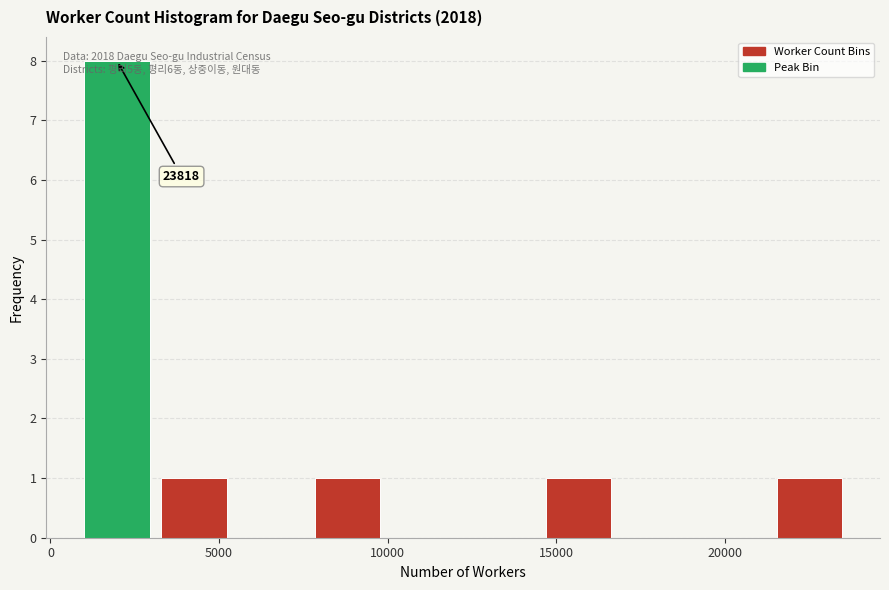

Over which range of the x-axis is the bar tallest?

1000 to 3500